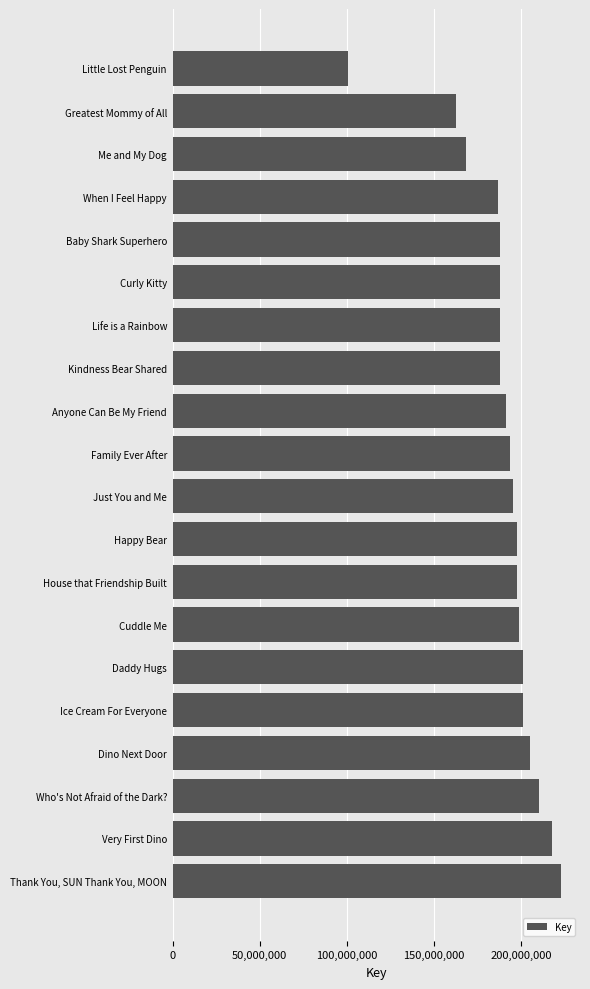

Rank the categories by value from lowest to highest.

Little Lost Penguin, Greatest Mommy of All, Me and My Dog, When I Feel Happy, Baby Shark Superhero, Curly Kitty, Life is a Rainbow, Kindness Bear Shared, Anyone Can Be My Friend, Family Ever After, Just You and Me, Happy Bear, House that Friendship Built, Cuddle Me, Daddy Hugs, Ice Cream For Everyone, Dino Next Door, Who's Not Afraid of the Dark?, Very First Dino, Thank You, SUN Thank You, MOON